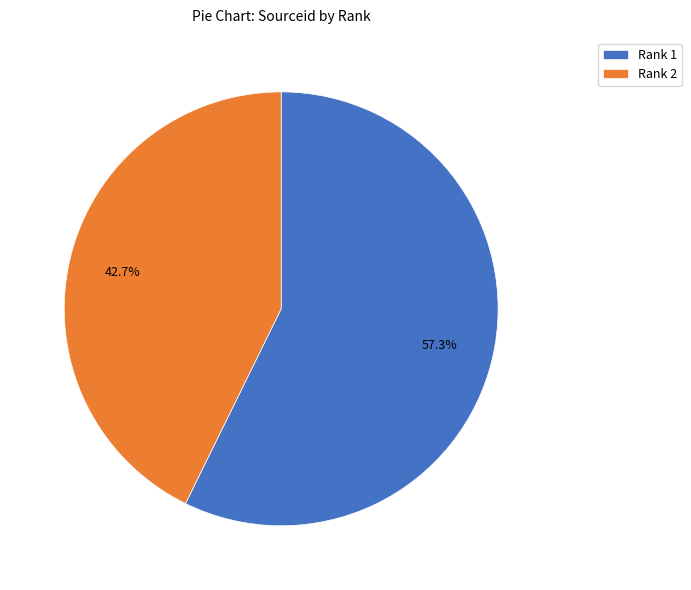

Which slice represents more than half of the pie?

Rank 1